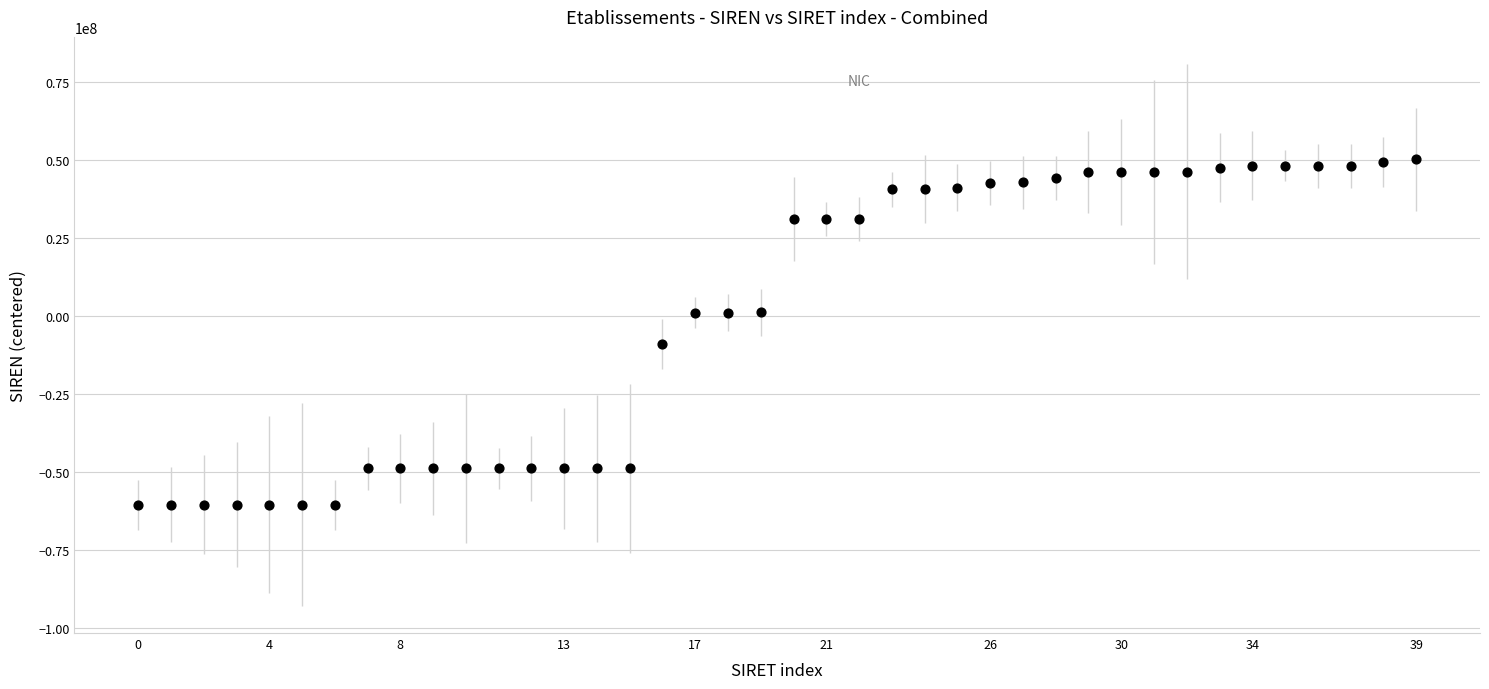

What is the range of Y values (max minus min)?

110844337.0